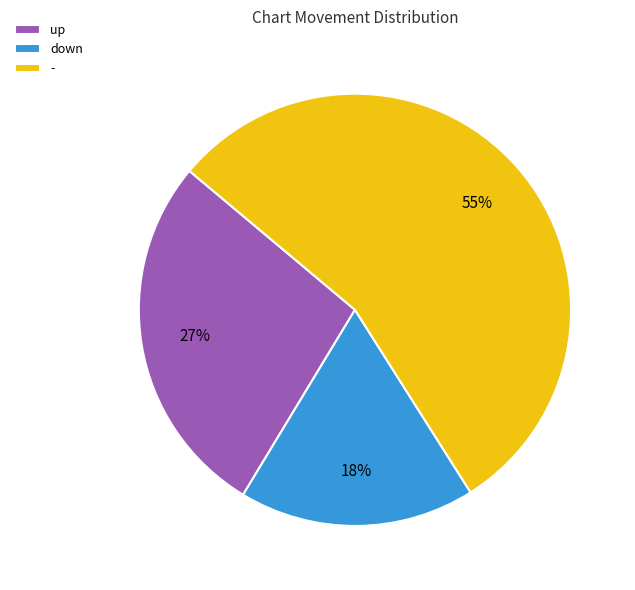

How many segments does this pie chart have?

3